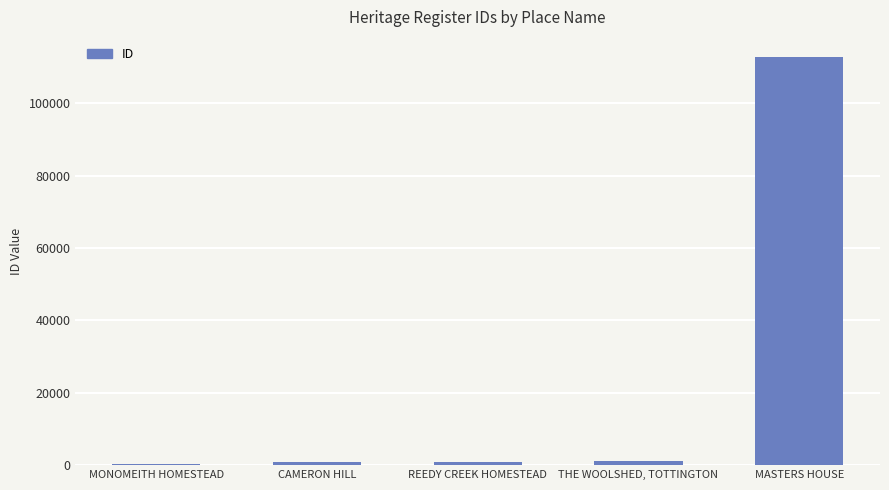

Count the number of categories in the chart.

5